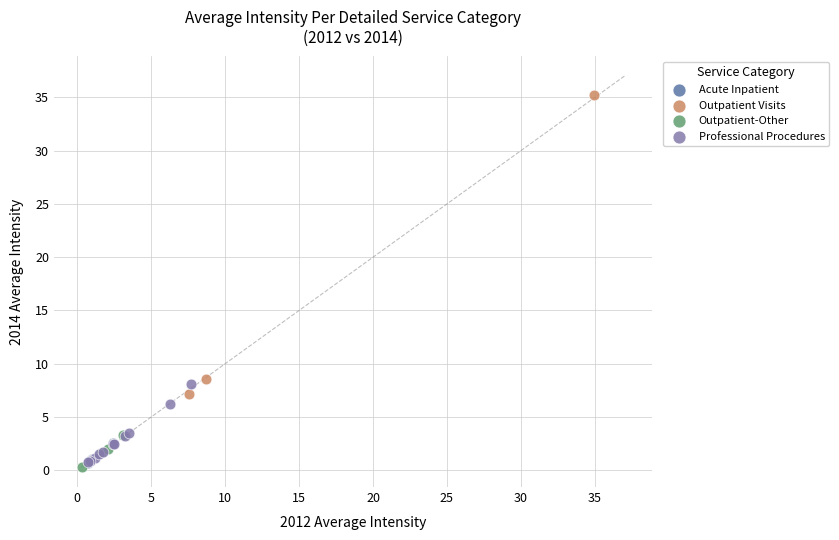

Which series has the widest spread of Y values?

Outpatient Visits